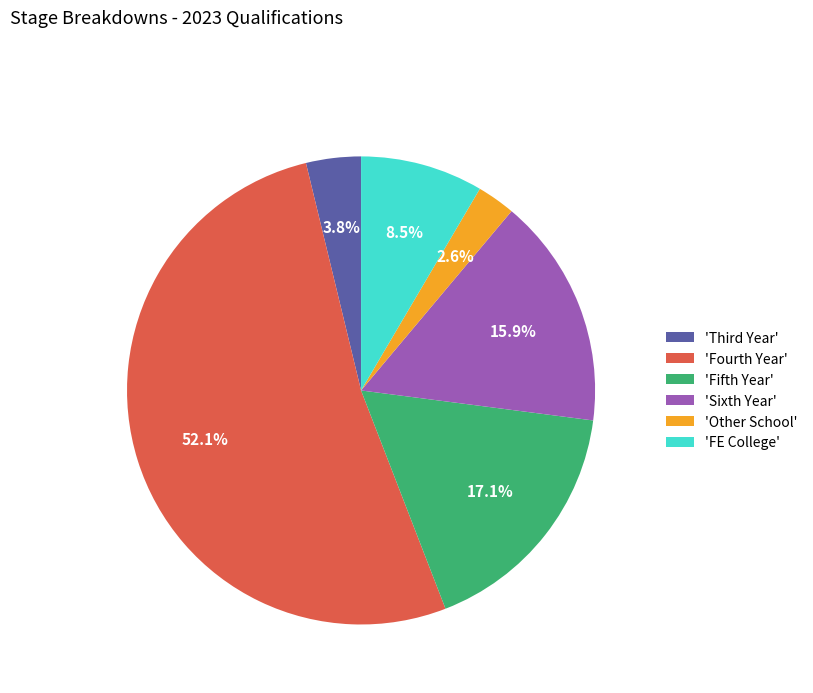

Is there any slice that represents more than half of the pie?

Yes